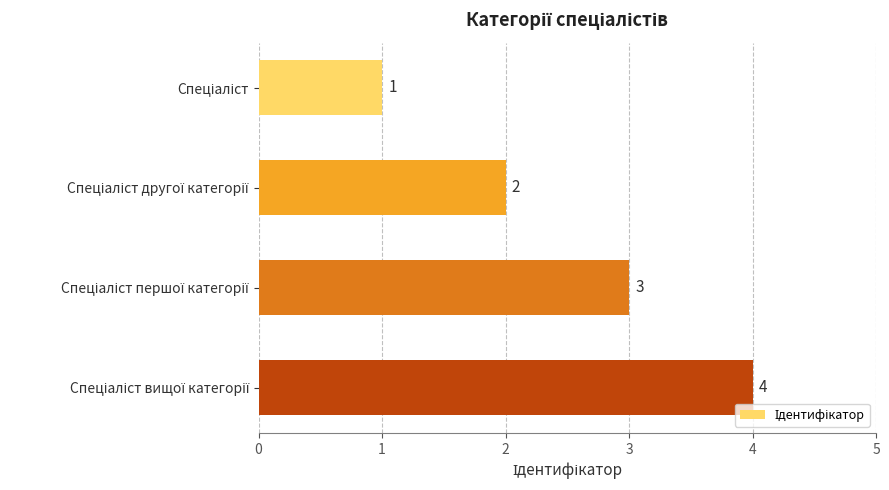

What is the difference between the second highest and minimum values?

2